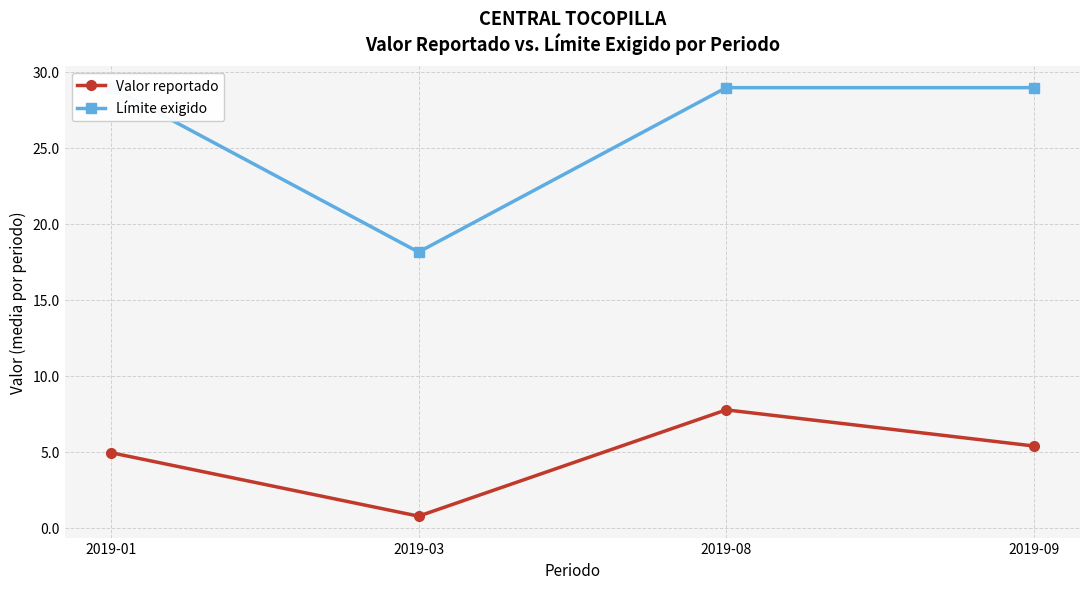

What are all the series names shown in the legend?

Valor reportado, Límite exigido